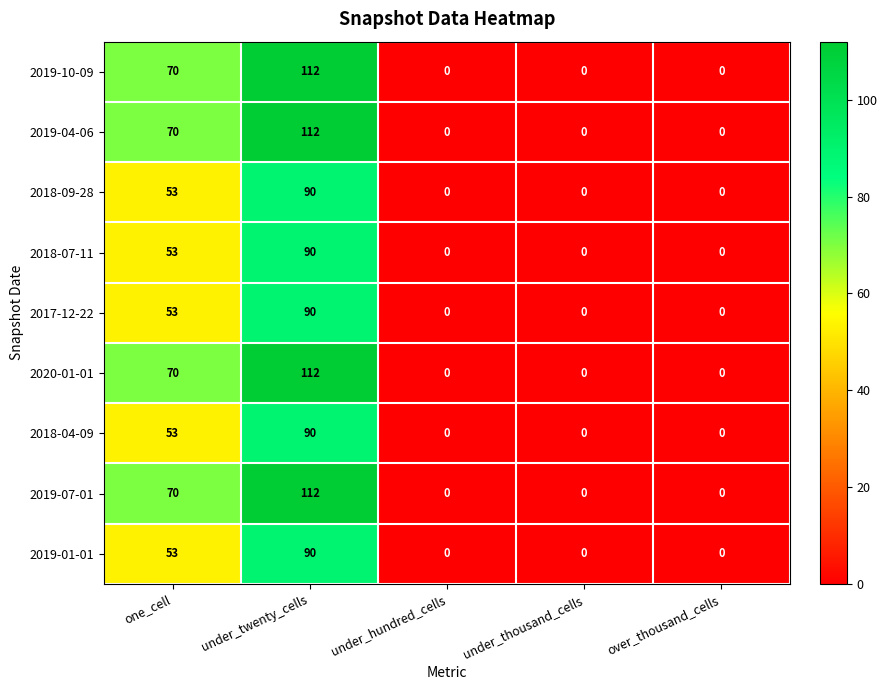

What is the sum of all 2019-01-01 values?

143